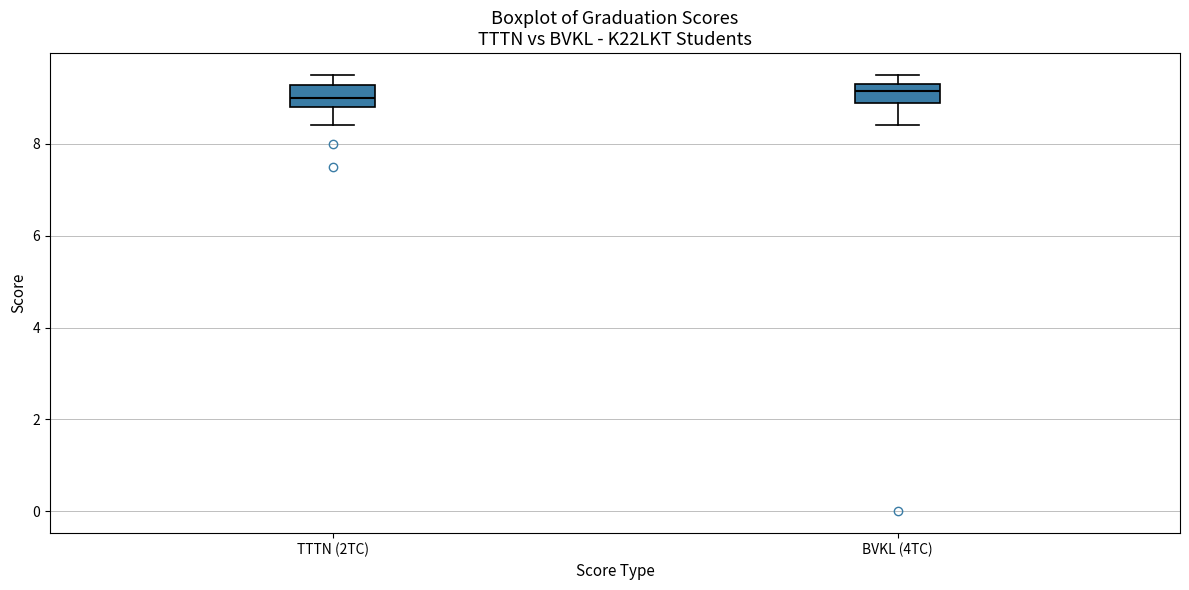

Where does the lower whisker of the box for TTTN (2TC) end on the y-axis? The values are not printed on the chart, so give them approximately, as read against the axis.

8.4